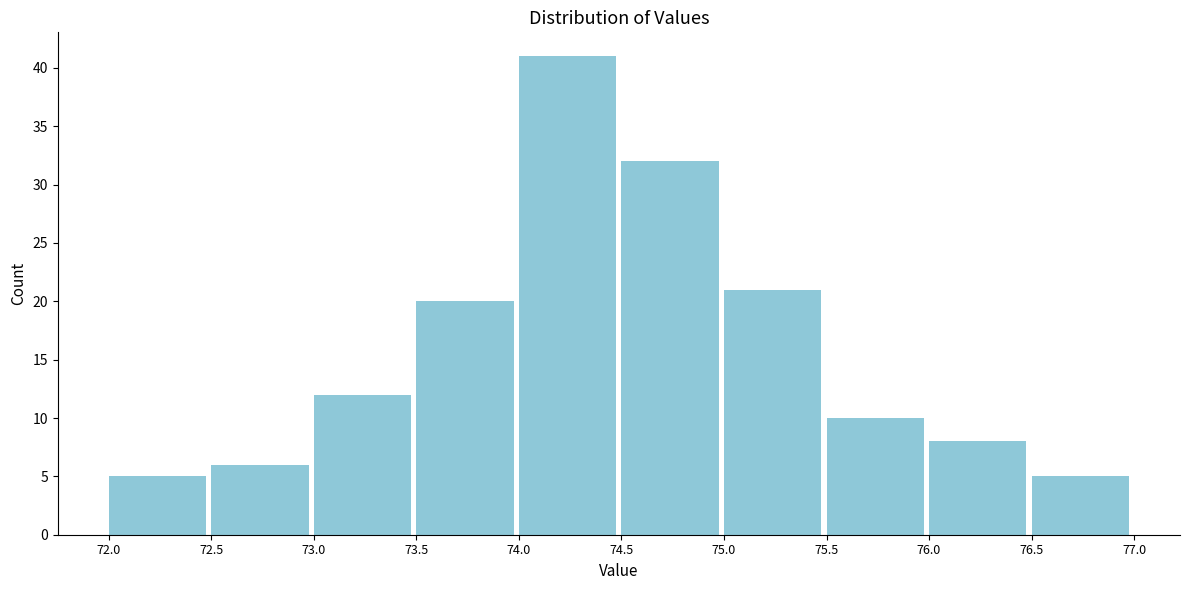

Over which range of the x-axis is the bar tallest?

74.0 to 74.5